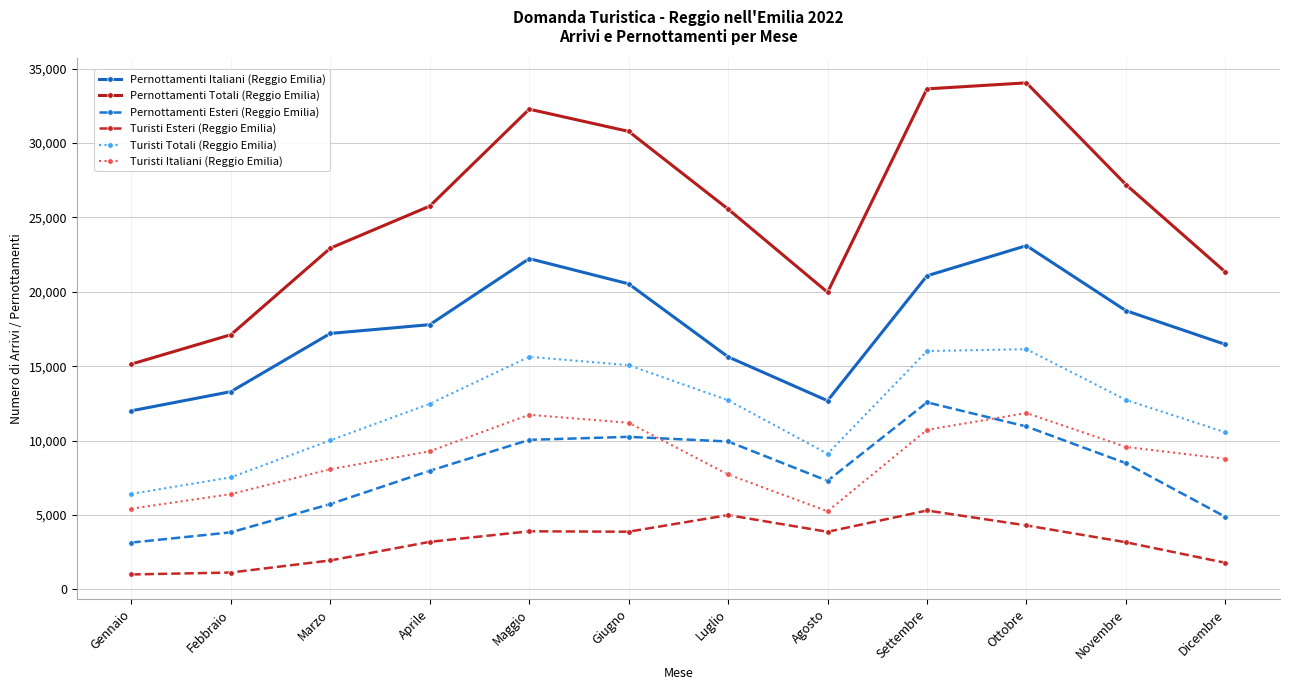

True or false: Pernottamenti Italiani (Reggio Emilia) and Pernottamenti Totali (Reggio Emilia) intersect in this chart.

False